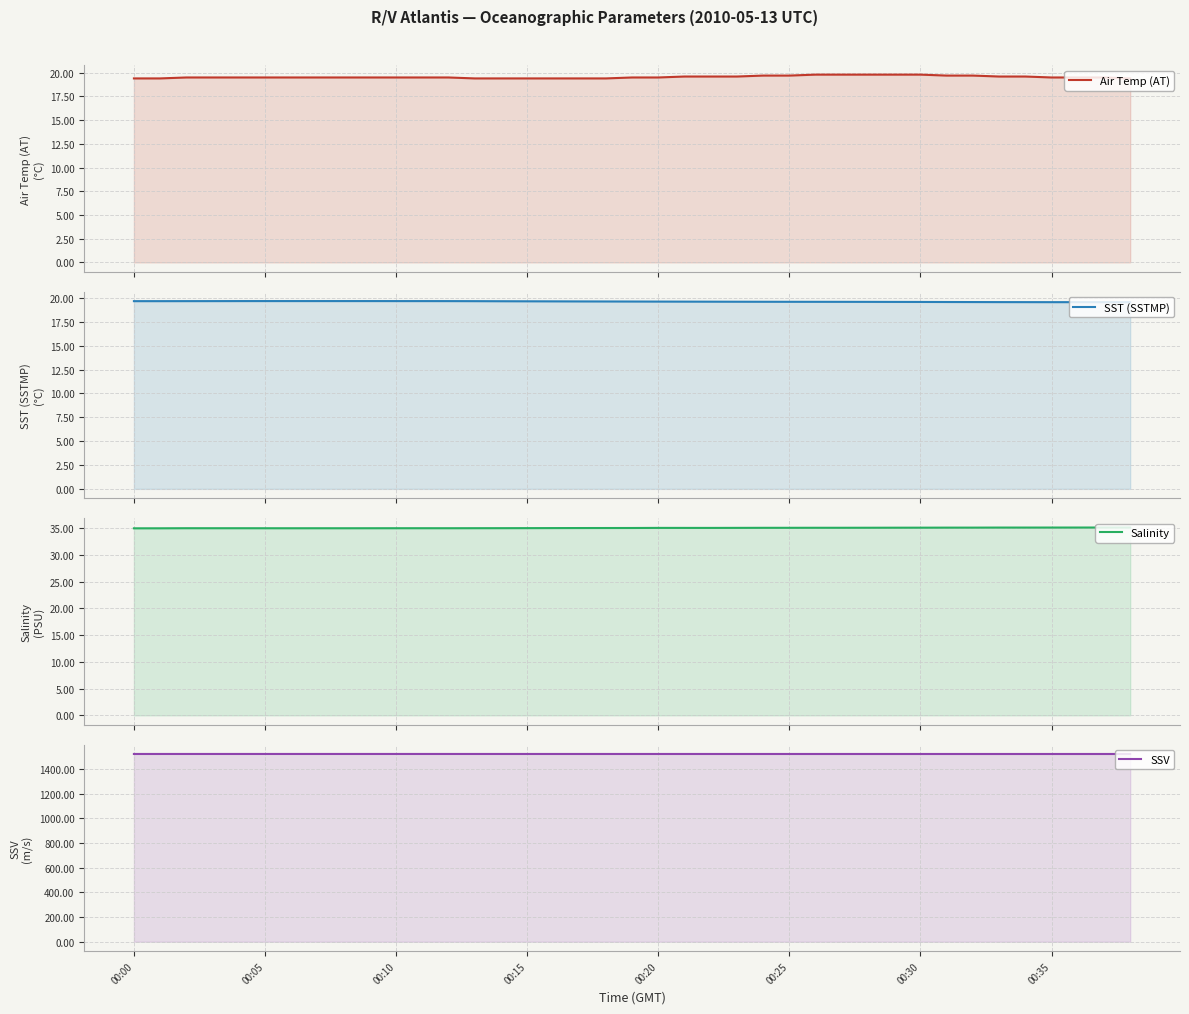

True or false: SSV and SST (SSTMP) cross at least once.

False